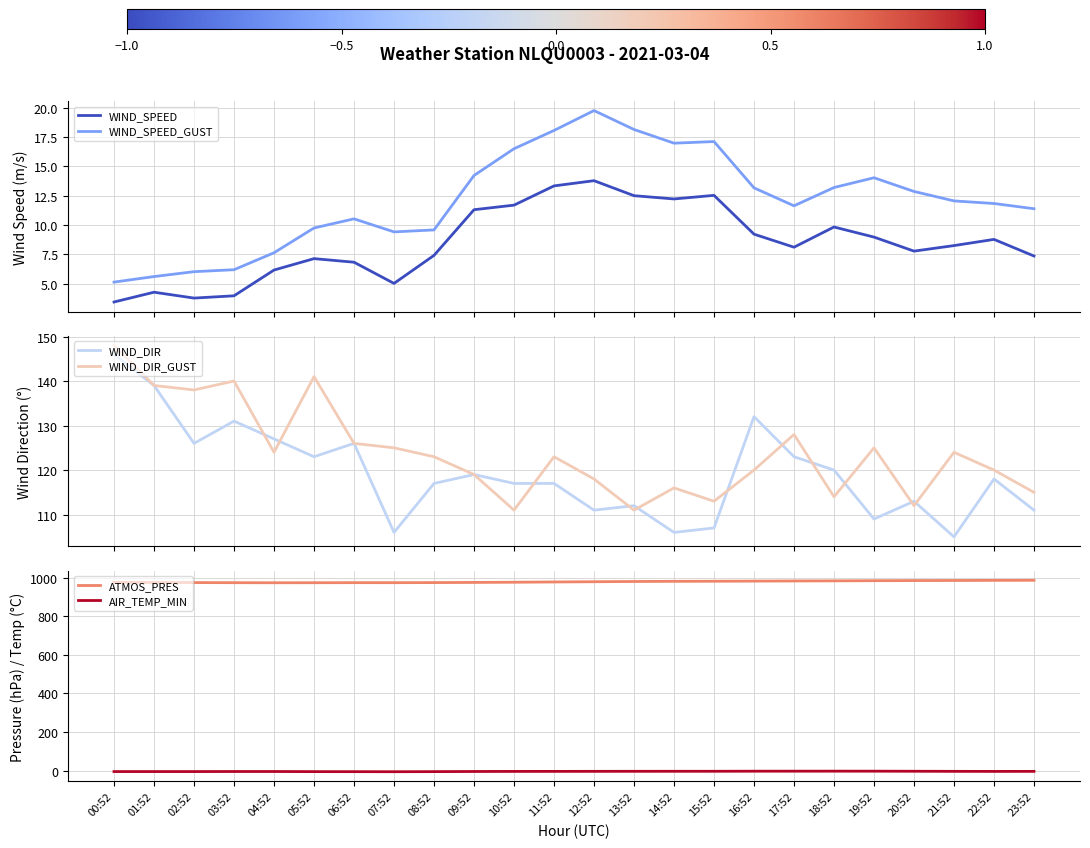

How many times do WIND_DIR and WIND_DIR_GUST cross each other?

11